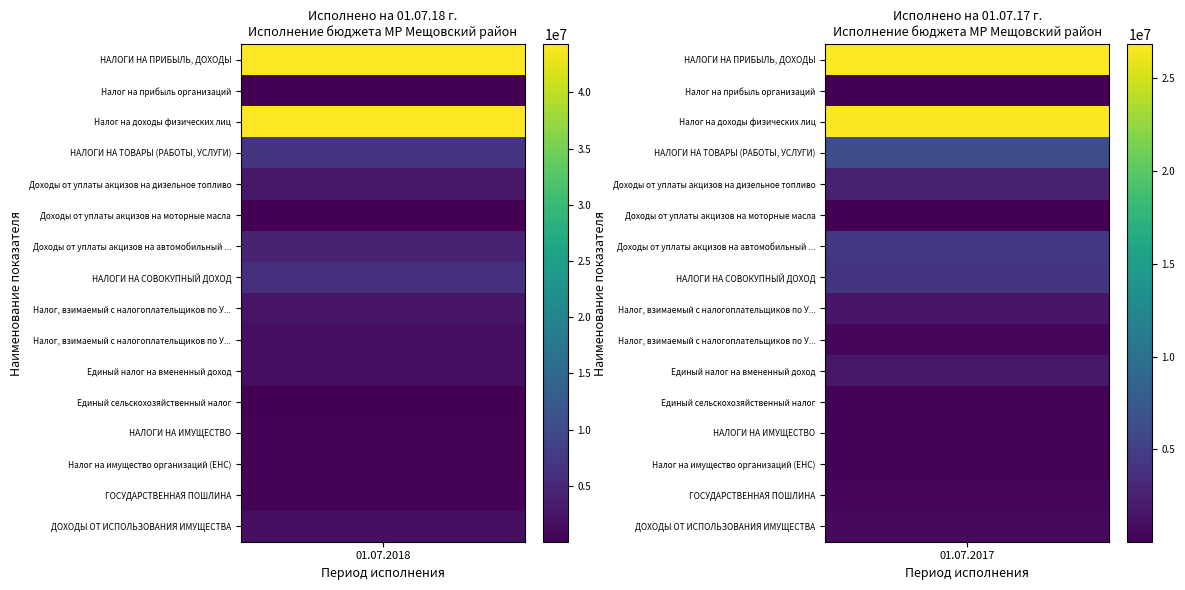

Reading left to right, what are all the values shown in this chart?

НАЛОГИ НА ПРИБЫЛЬ, ДОХОДЫ: 44288528.5	26839021.9
Налог на прибыль организаций: 53505.5	107529.9
Налог на доходы физических лиц: 44235023.0	26731492.1
НАЛОГИ НА ТОВАРЫ (РАБОТЫ, УСЛУГИ): 6768041.0	6372793.7
Доходы от уплаты акцизов на дизельное топливо: 2933125.4	2516712.7
Доходы от уплаты акцизов на моторные масла: 22235.5	27353.2
Доходы от уплаты акцизов на автомобильный бензин: 4422096.5	4339202.7
НАЛОГИ НА СОВОКУПНЫЙ ДОХОД: 6007527.3	4020665.8
Налог, взимаемый с налогоплательщиков по УСН (доходы): 2534166.1	1659842.4
Налог, взимаемый с налогоплательщиков по УСН (доходы-расходы): 1632944.5	347566.4
Единый налог на вмененный доход: 1721499.2	1800223.3
Единый сельскохозяйственный налог: 96680.2	206110.7
НАЛОГИ НА ИМУЩЕСТВО: 276435.4	239549.1
Налог на имущество организаций (ЕНС): 273370.1	235002.3
ГОСУДАРСТВЕННАЯ ПОШЛИНА: 469236.8	455679.1
ДОХОДЫ ОТ ИСПОЛЬЗОВАНИЯ ИМУЩЕСТВА: 1875873.2	680386.7